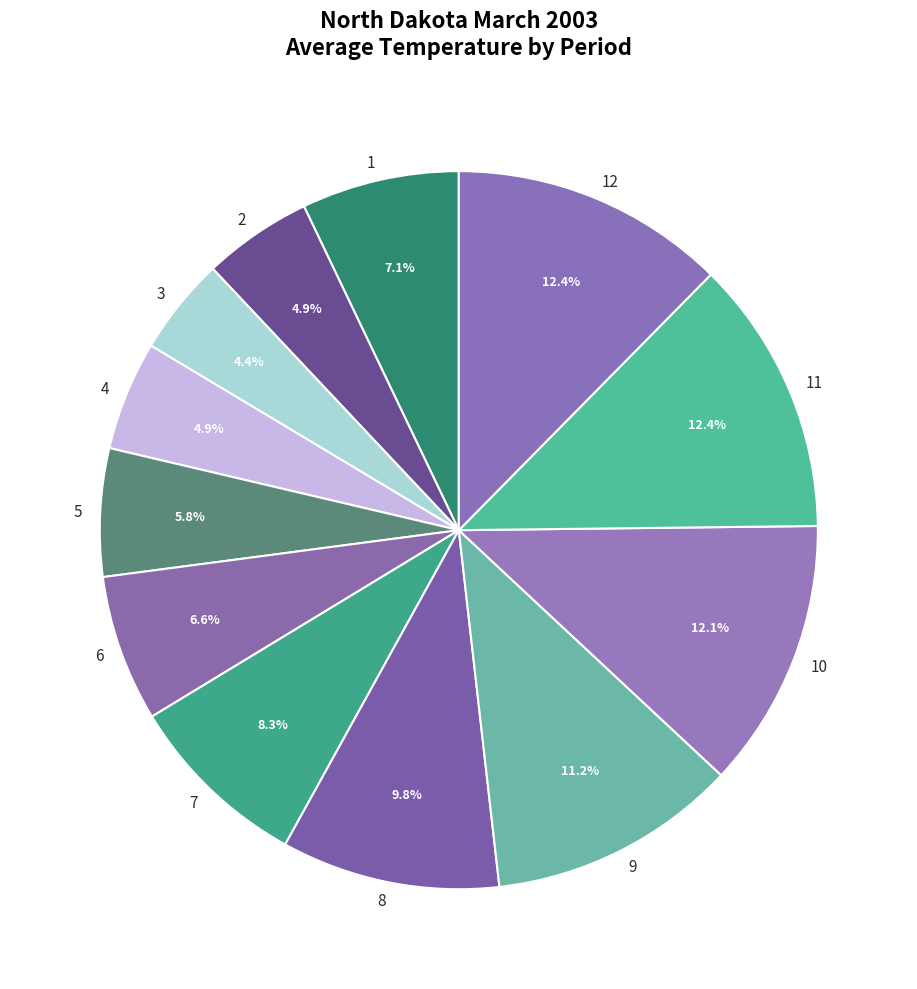

The 8 slice represents 10% of the pie. True or false?

True